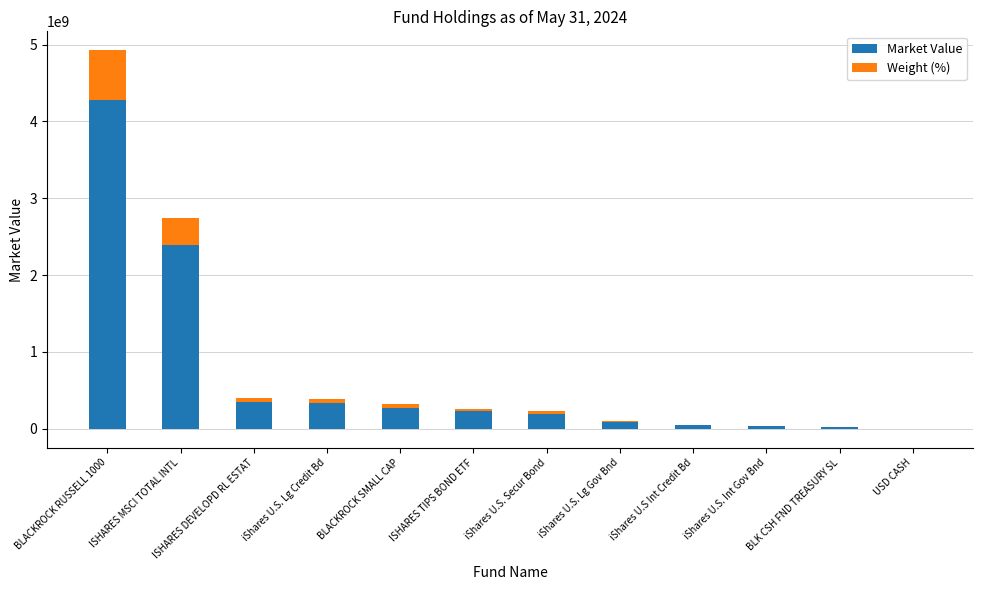

At which category does the chart reach its minimum across all series?

USD CASH